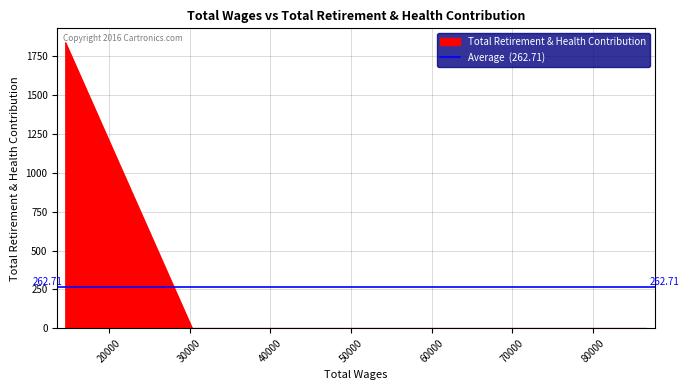

What is the difference between the maximum and minimum values?

1839